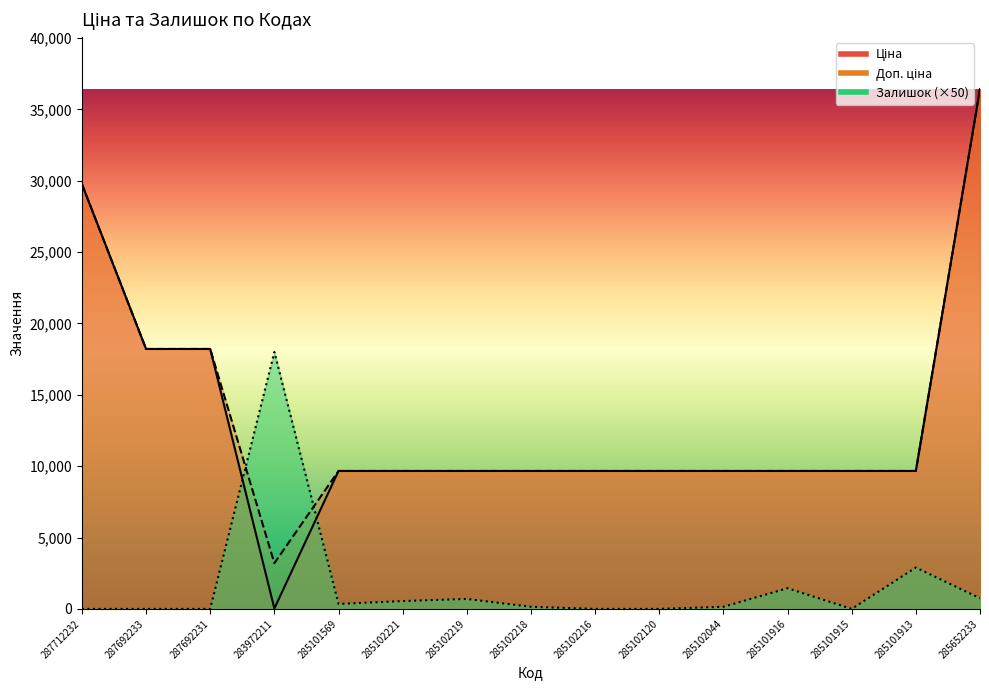

How many series are shown in this chart?

3